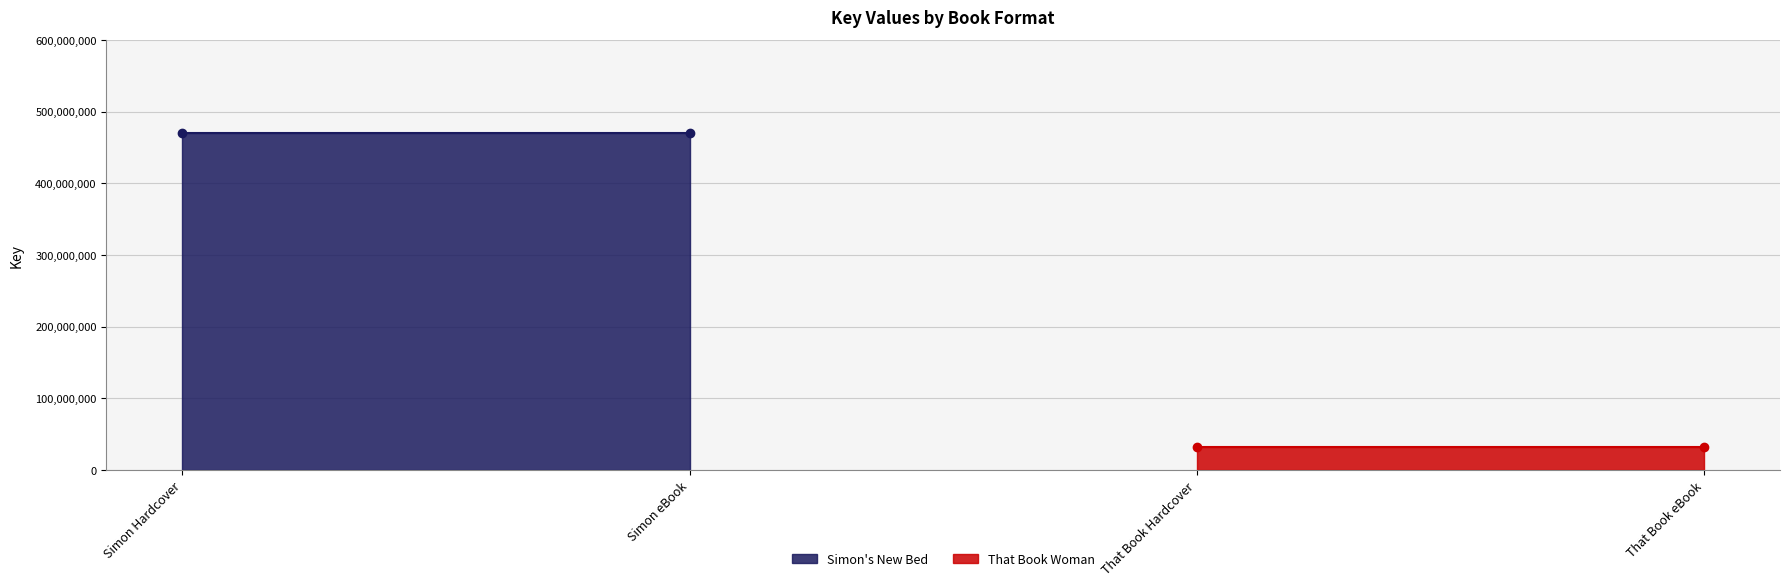

What is the ratio of the value at Simon Hardcover to the value at That Book eBook?

14.6